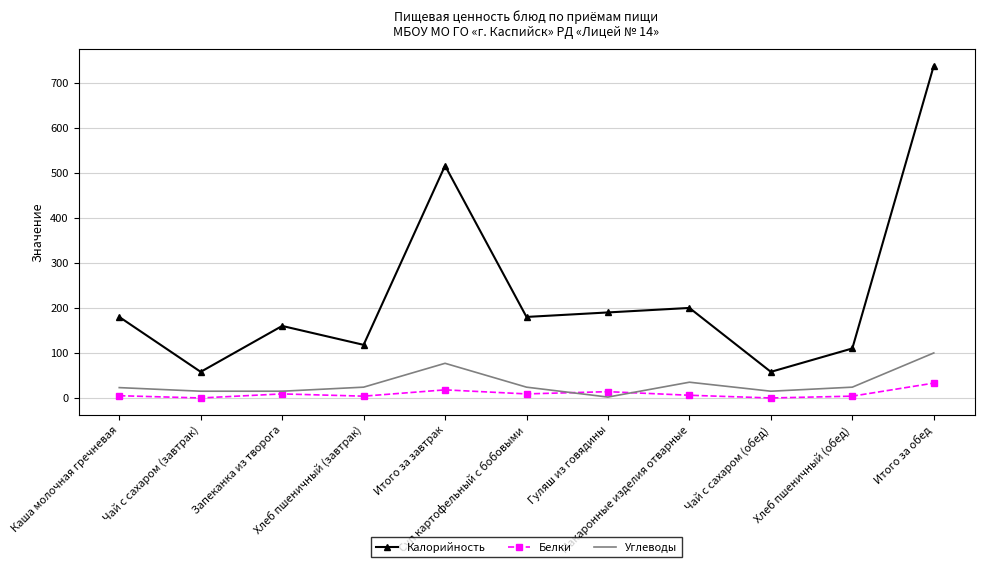

Which series has the largest range (max minus min)?

Калорийность